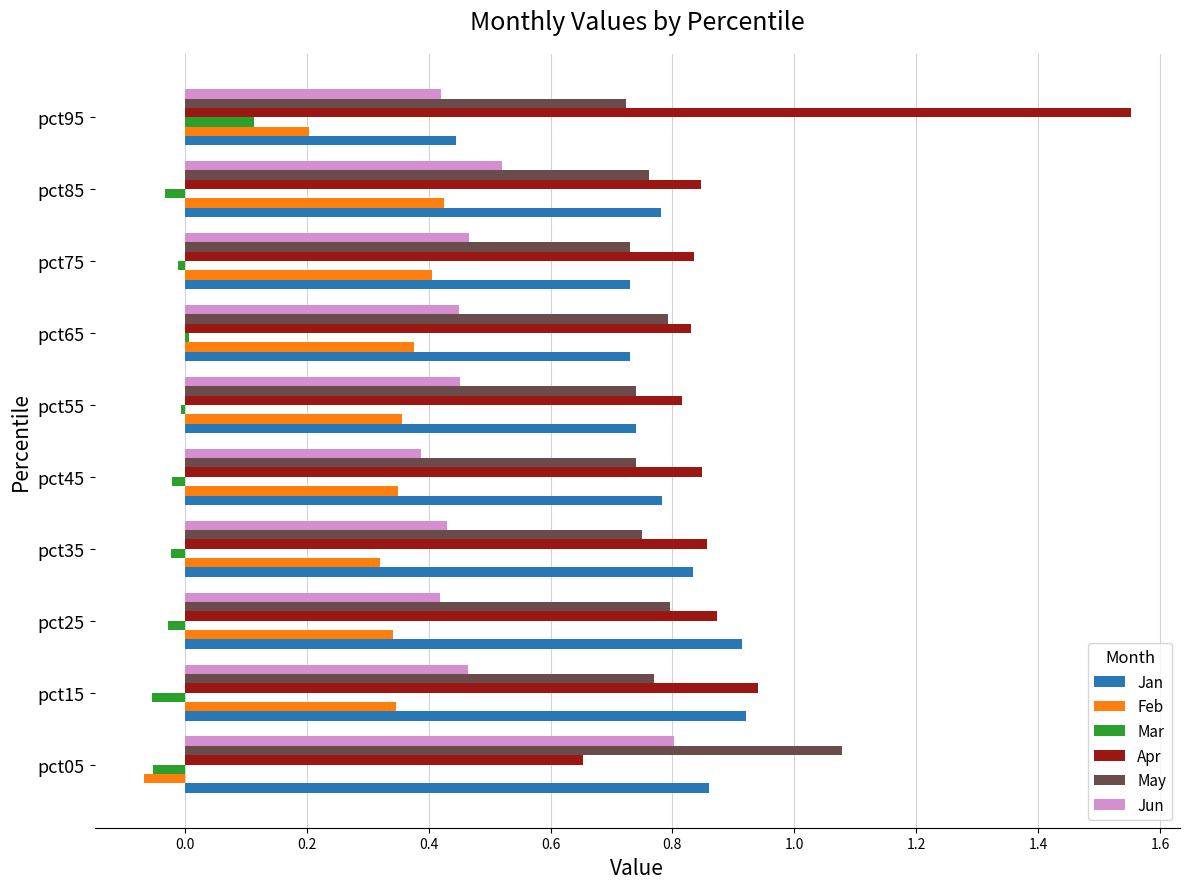

Which category has the highest value in the Jun series?

pct05